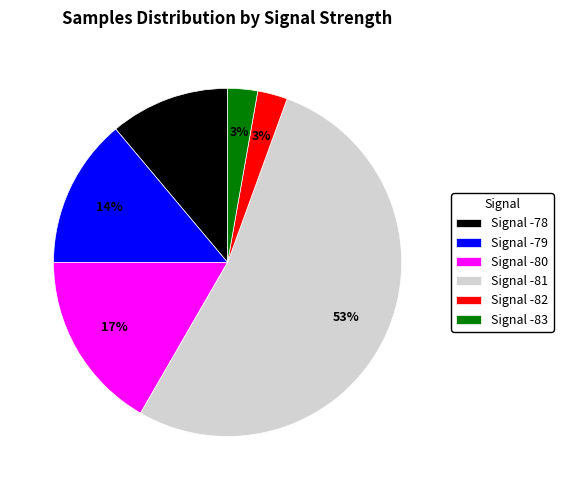

How many segments does this pie chart have?

6